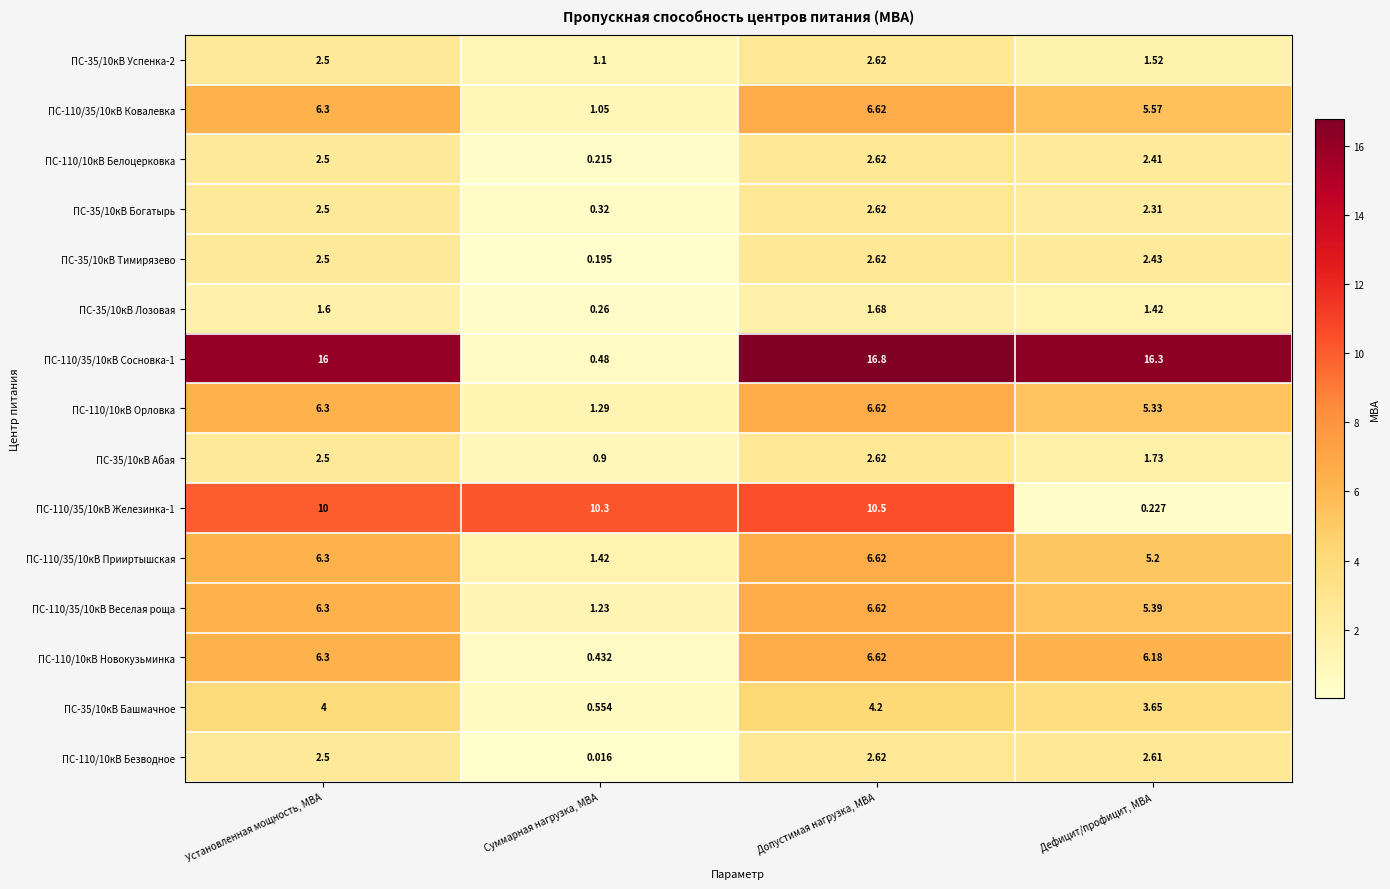

At which label does ПС-35/10кВ Лозовая first exceed 1?

Установленная мощность, МВА